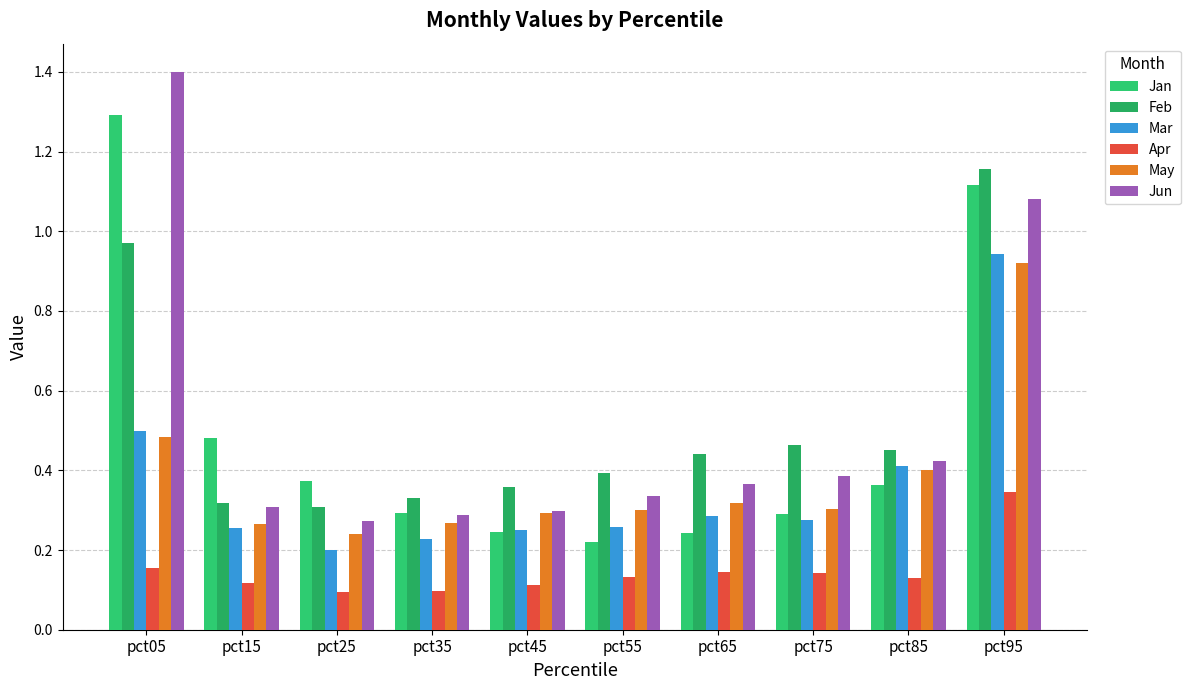

Which series has the largest range (max minus min)?

Jun